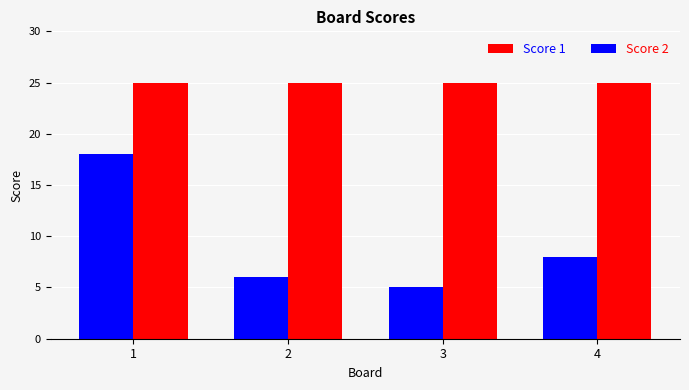

Rank the series by their average value, from lowest to highest.

Score 2, Score 1